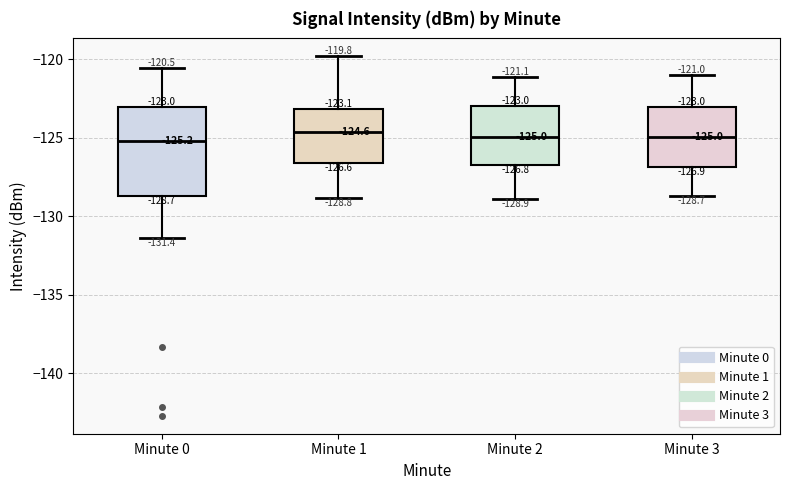

Comparing the boxes themselves (not the whiskers), which one is the tallest?

Minute 0